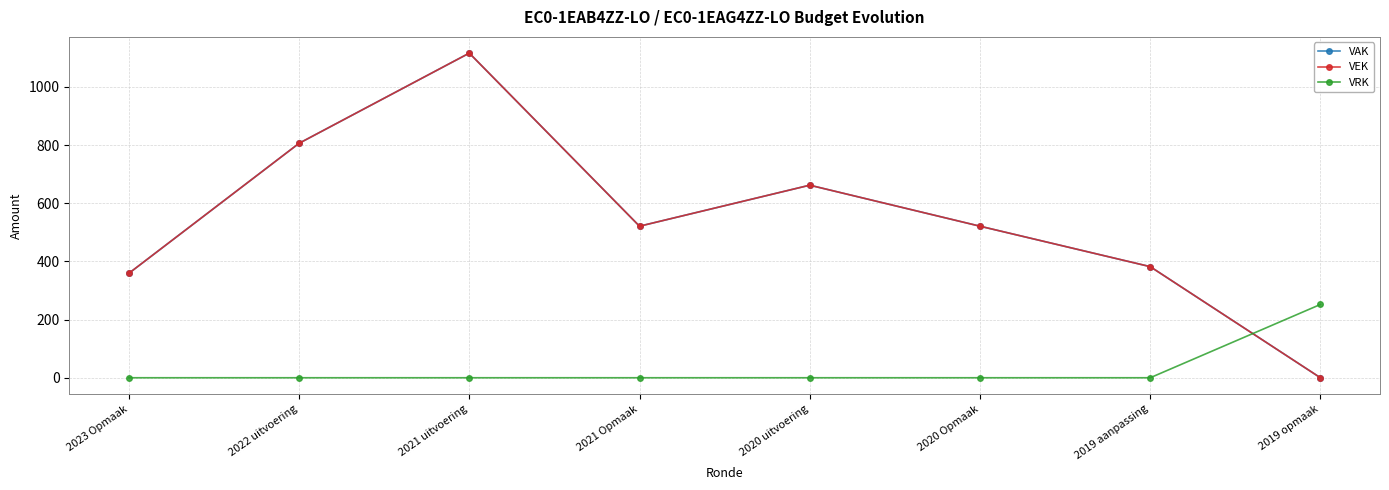

Where is VAK nearest to the value 558?

2021 Opmaak